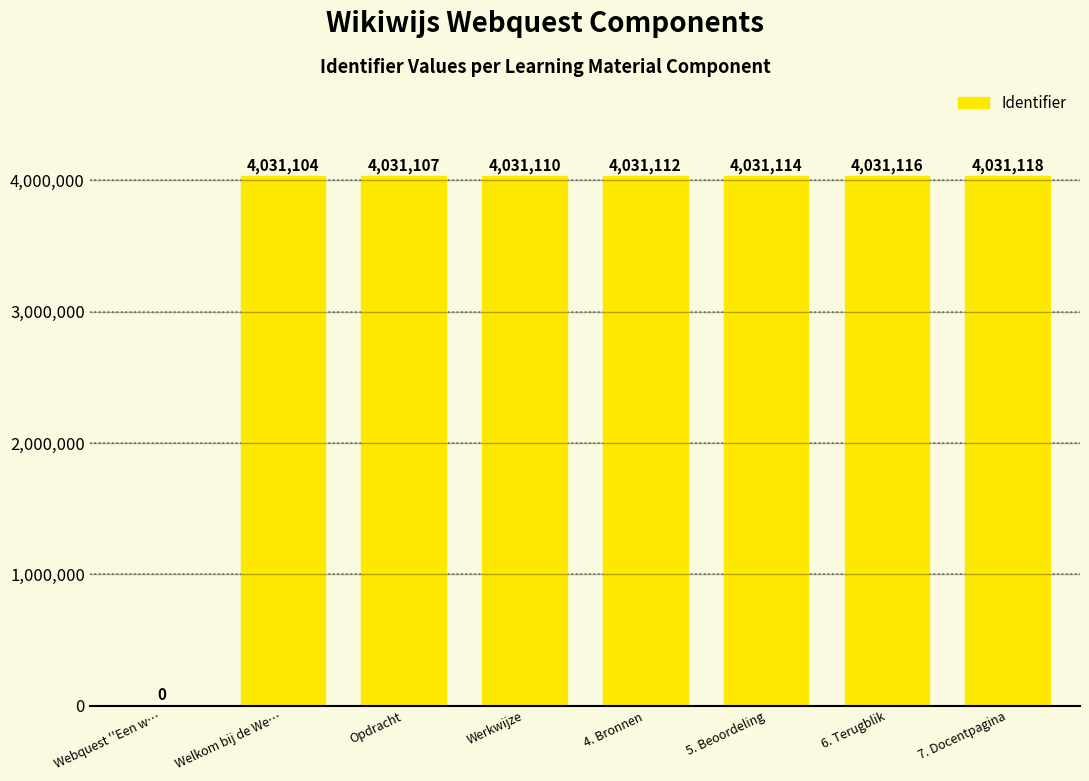

What is the maximum value shown in the chart?

4031118